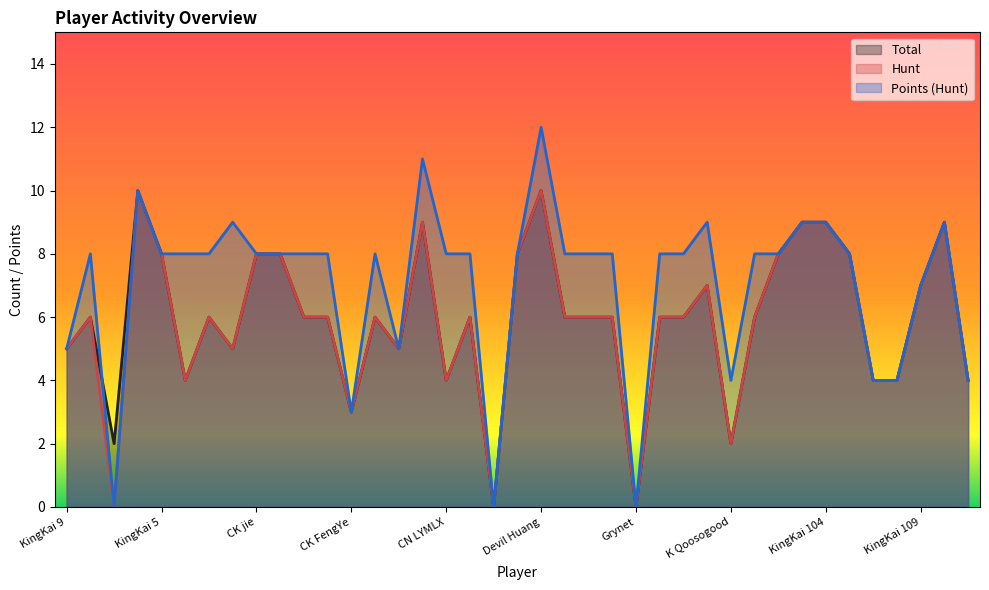

What value does the Points (Hunt) series have at CK astute, to the nearest 10?

10